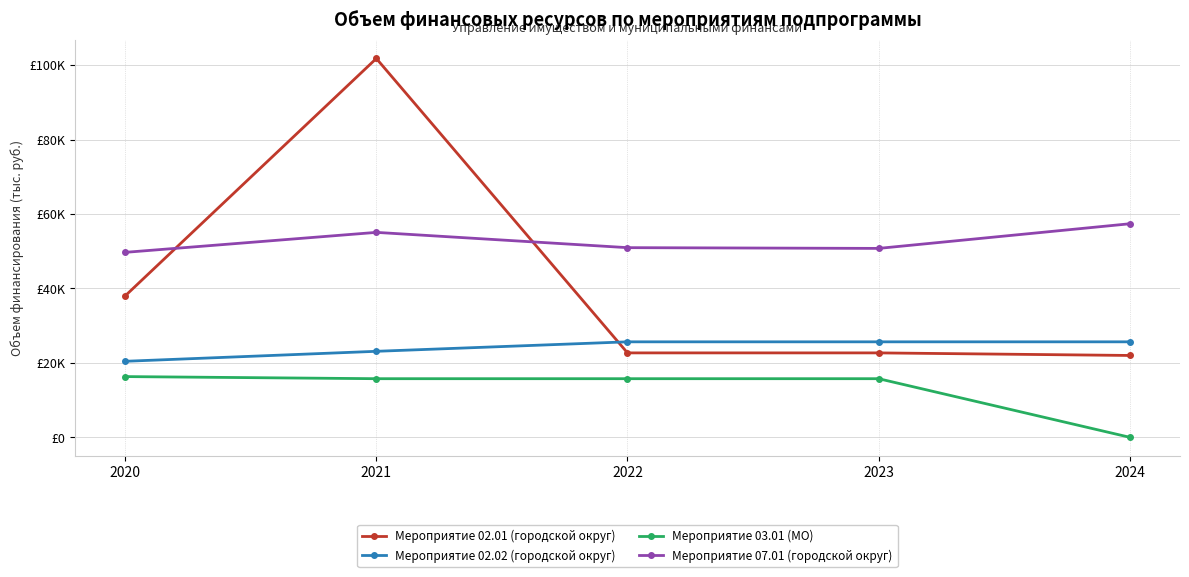

Does the chart have visible grid lines?

Yes